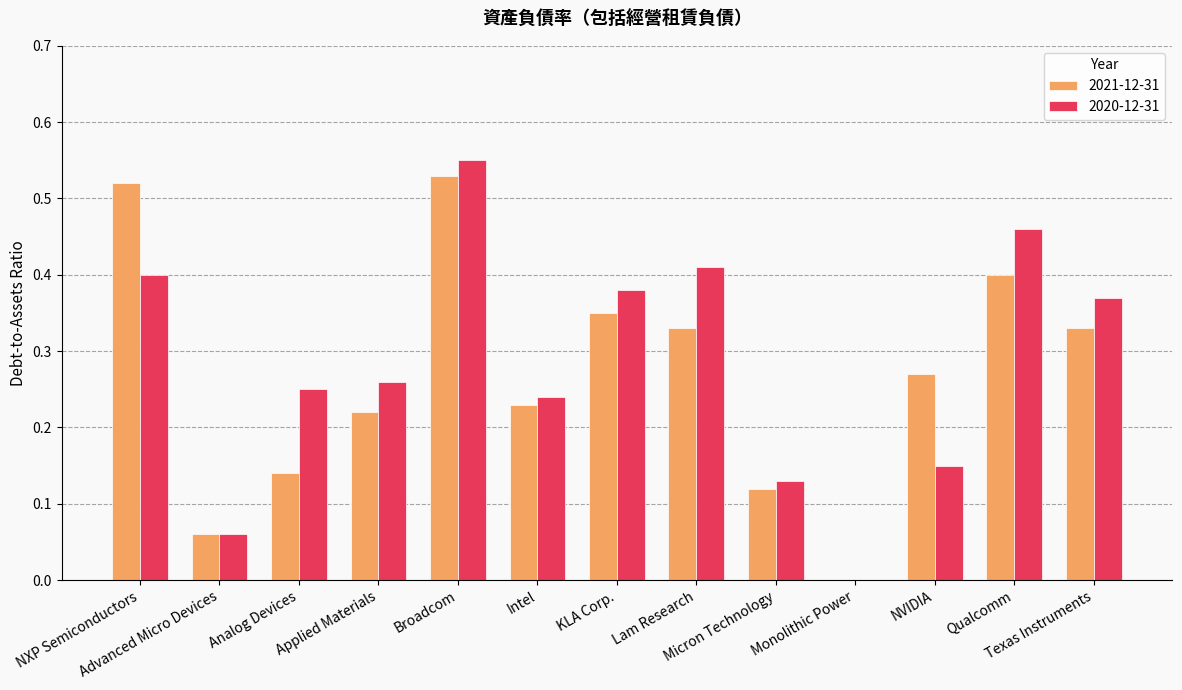

What is the total value across all series at Qualcomm?

0.9